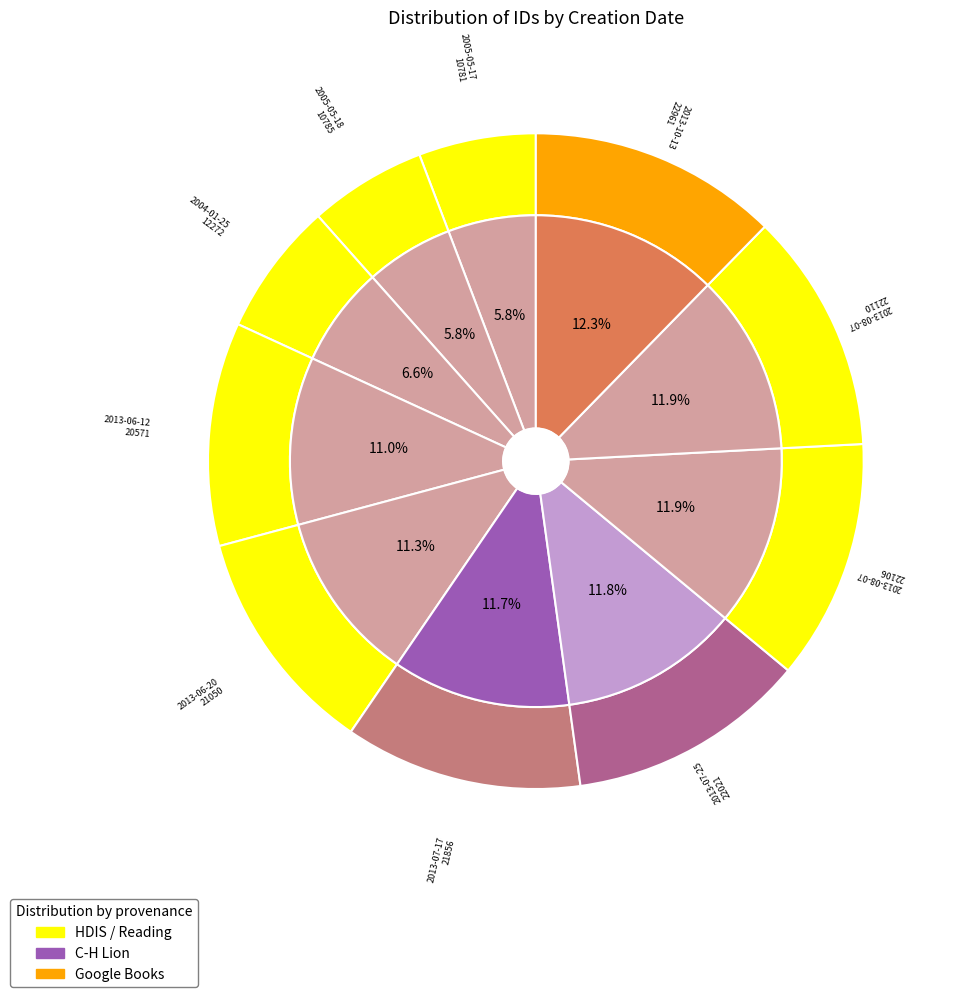

What is the total percentage of 2013-06-12 and 2013-06-20?

22.3%